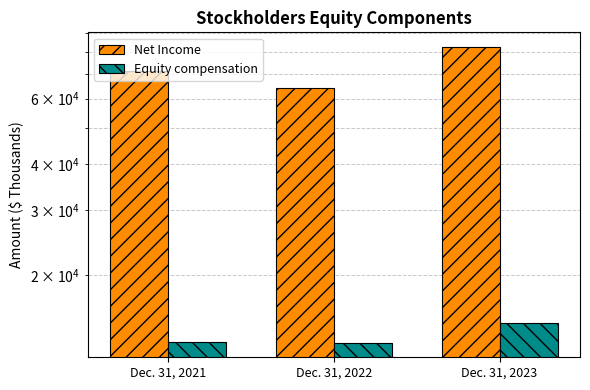

Does the chart contain any negative values?

No